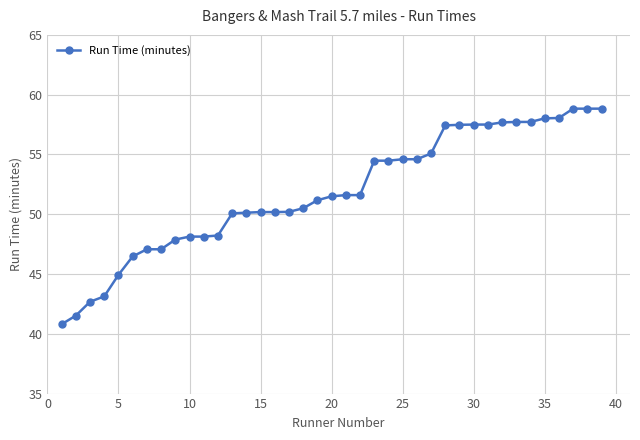

What is the value of the 16th point from the left?

50.2